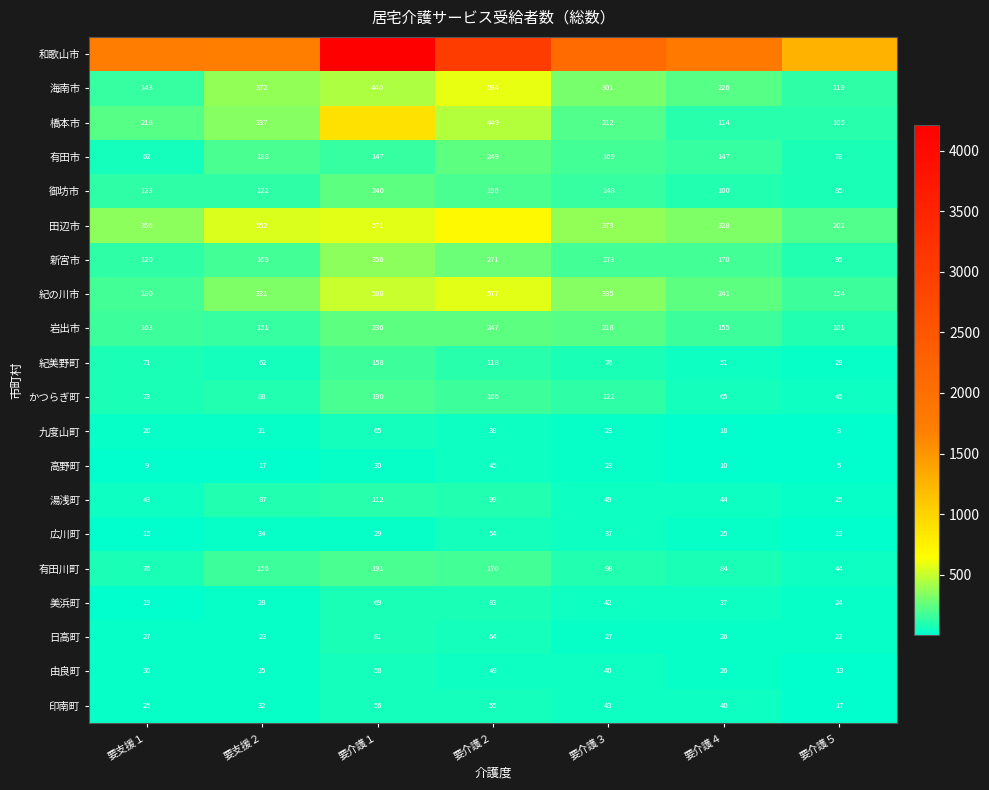

What is the difference between the maximum and minimum values in the 有田市 series?

187